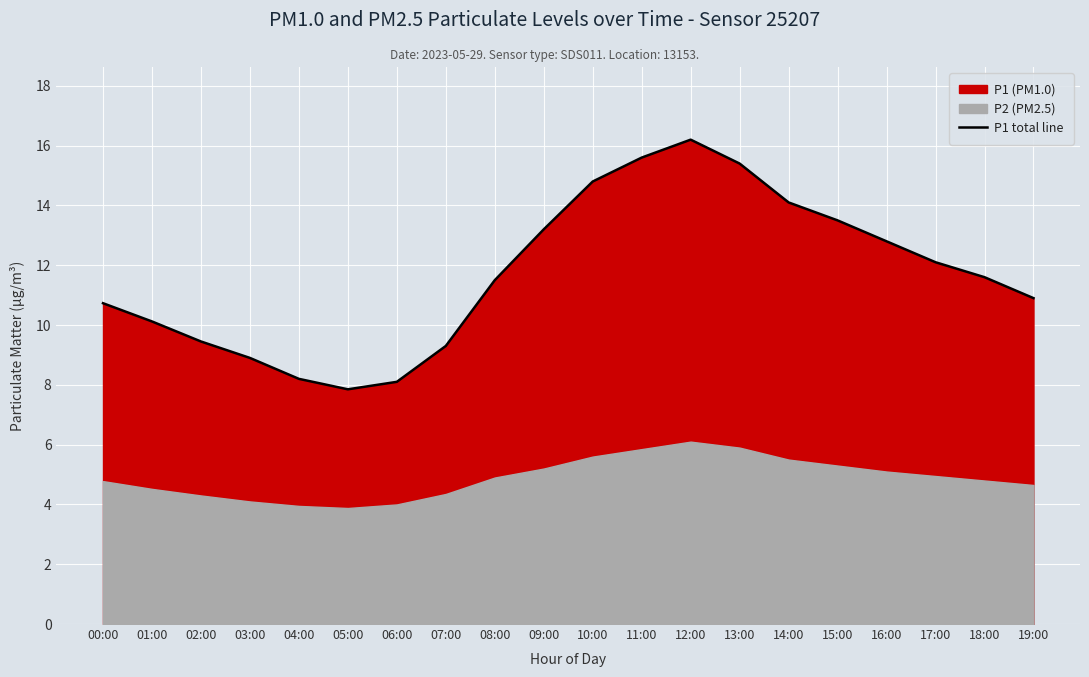

True or false: P1 total line has a value of 15.4 at 13:00.

True